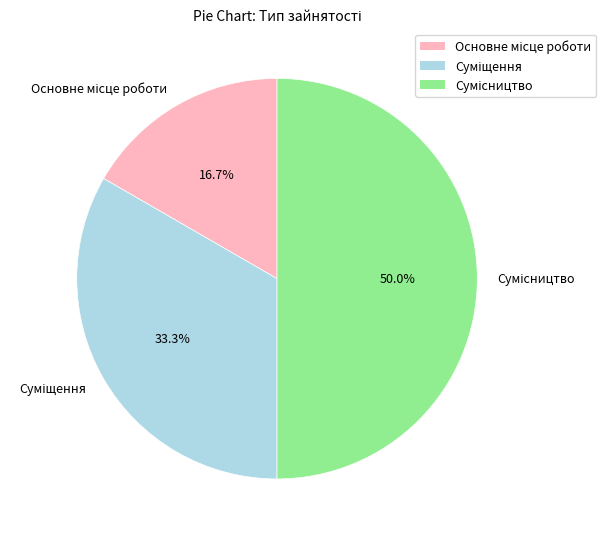

How much of the chart is everything except Основне місце роботи?

83.3%